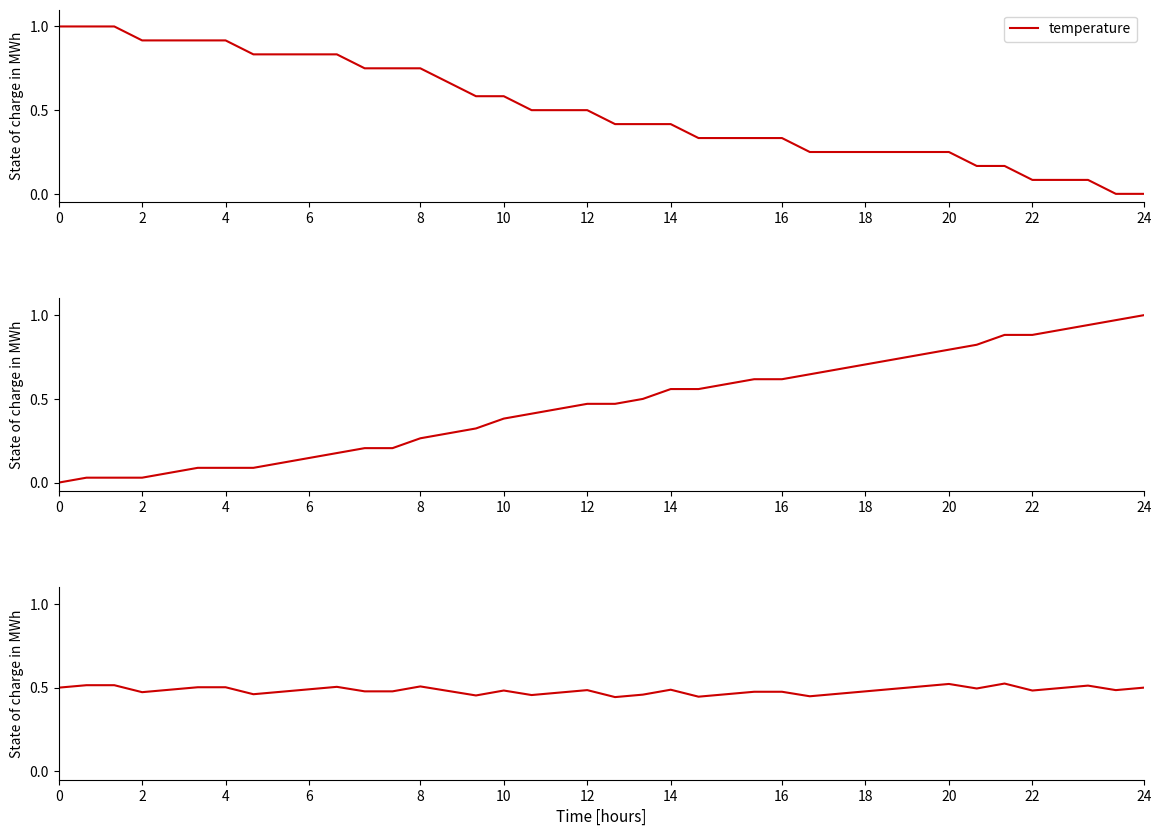

Reading left to right, list all the values displayed in this chart.

temperature: 1.0	1.0	1.0	0.9	0.9	0.9	0.9	0.8	0.8	0.8	0.8	0.7	0.7	0.7	0.7	0.6	0.6	0.5	0.5	0.5	0.4	0.4	0.4	0.3	0.3	0.3	0.3	0.2	0.2	0.2	0.2	0.2	0.2	0.2	0.2	0.1	0.1	0.1	0.0	0.0
humidity: 0.0	0.0	0.0	0.0	0.1	0.1	0.1	0.1	0.1	0.1	0.2	0.2	0.2	0.3	0.3	0.3	0.4	0.4	0.4	0.5	0.5	0.5	0.6	0.6	0.6	0.6	0.6	0.6	0.7	0.7	0.7	0.8	0.8	0.8	0.9	0.9	0.9	0.9	1.0	1.0
combined: 0.5	0.5	0.5	0.5	0.5	0.5	0.5	0.5	0.5	0.5	0.5	0.5	0.5	0.5	0.5	0.5	0.5	0.5	0.5	0.5	0.4	0.5	0.5	0.4	0.5	0.5	0.5	0.4	0.5	0.5	0.5	0.5	0.5	0.5	0.5	0.5	0.5	0.5	0.5	0.5